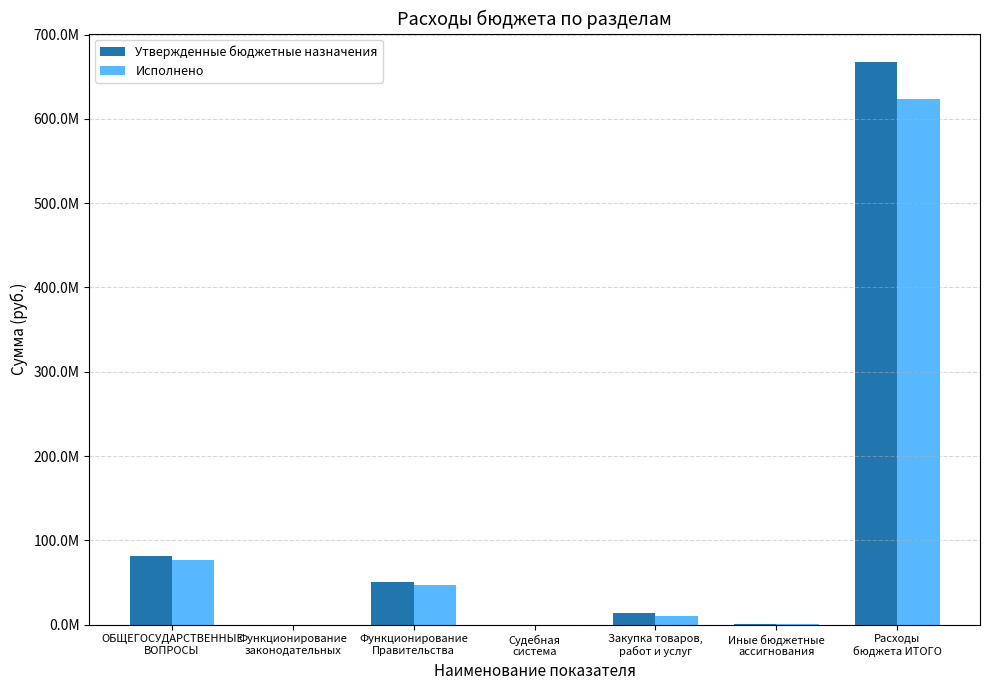

What is the label of the 4th bar from the left?

Судебная
система